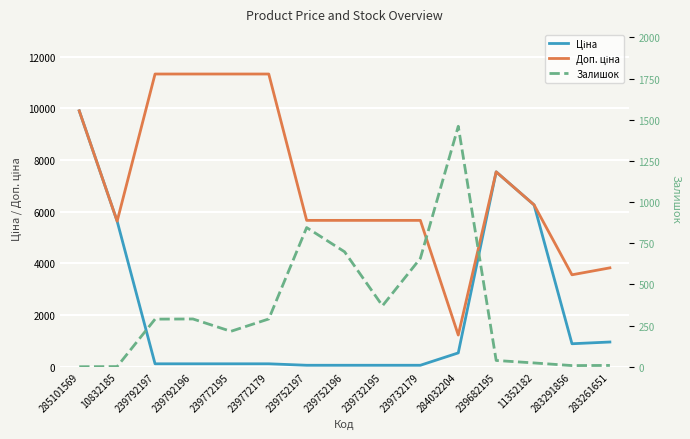

Between 239732179 and 283291856, which series saw the biggest shift?

Доп. ціна